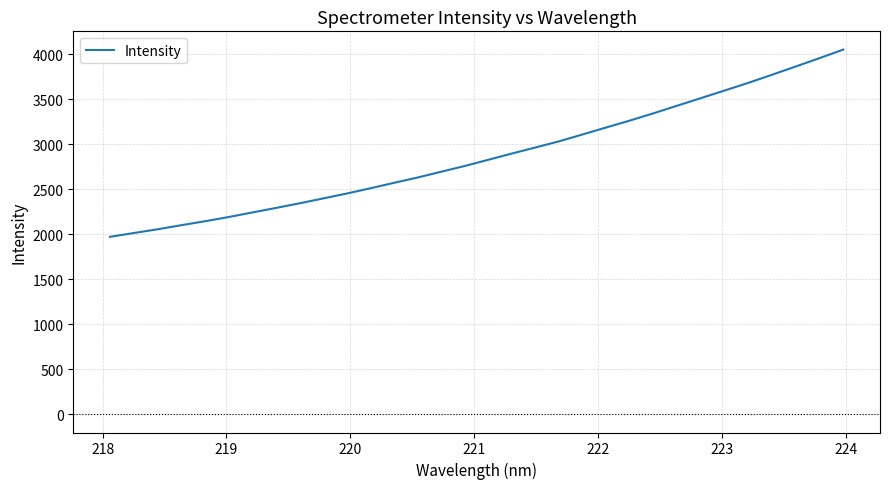

How many lines are shown in the chart?

1